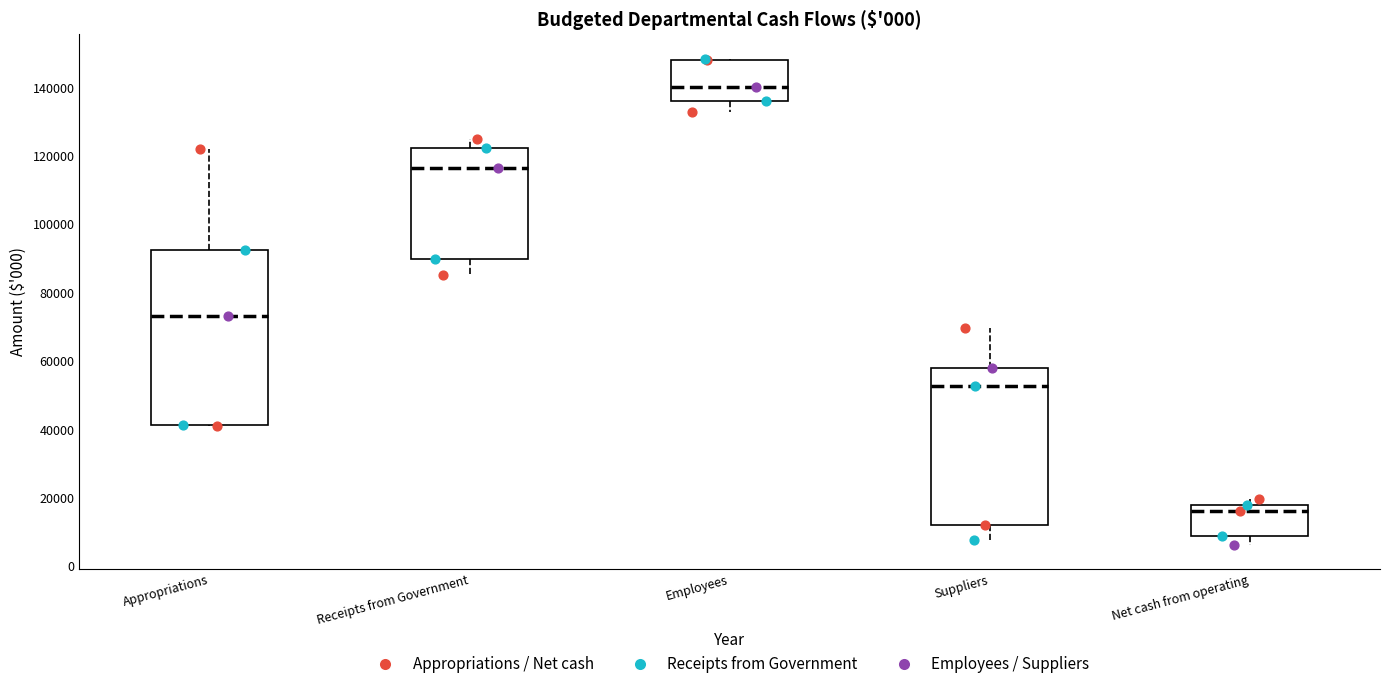

Where is the upper edge of the box for Appropriations on the y-axis? The values are not printed on the chart, so give them approximately, as read against the axis.

92000